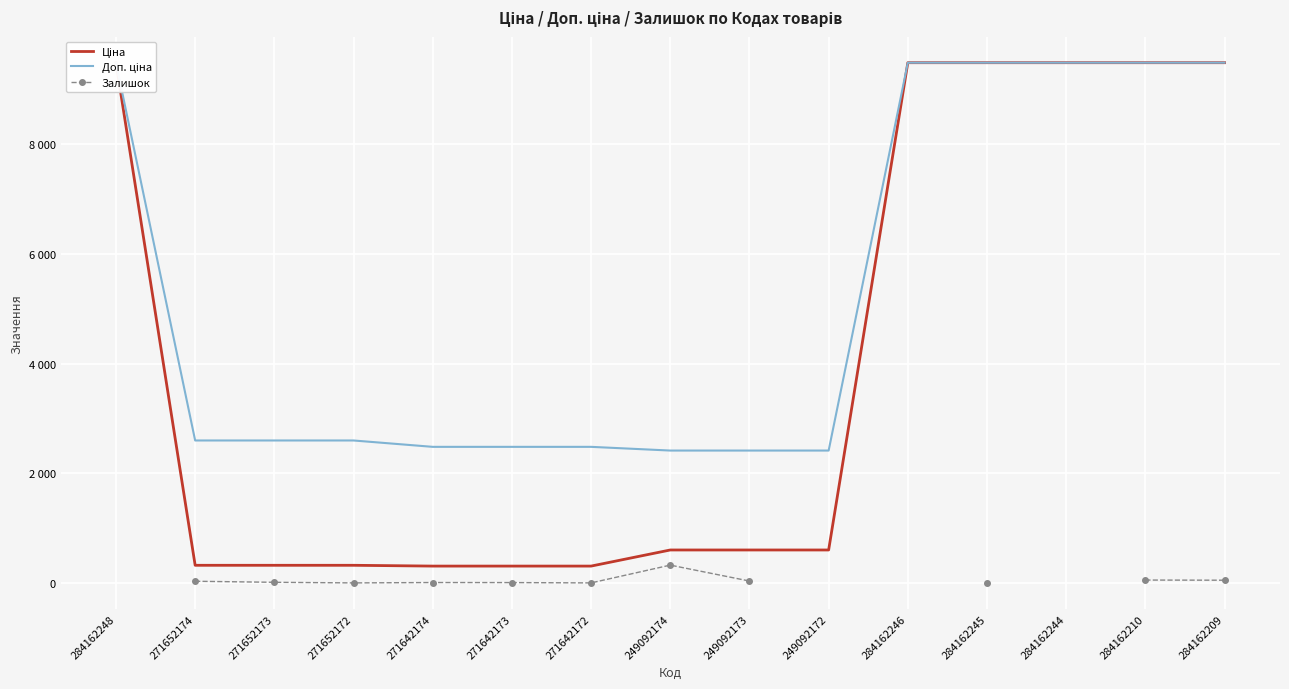

What is the value of the Залишок point at the 8th from the left?

328.0